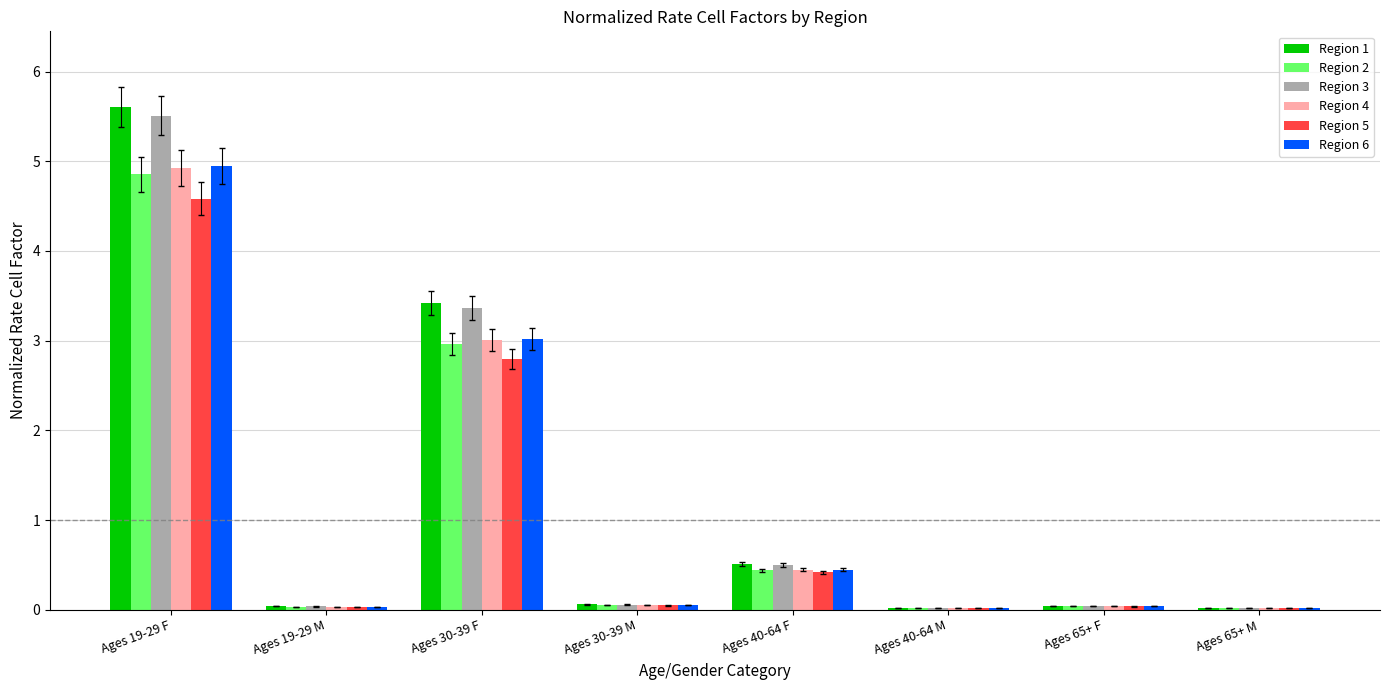

Is the value of Region 5 at Ages 30-39 F greater than the value of Region 2 at Ages 19-29 F?

No